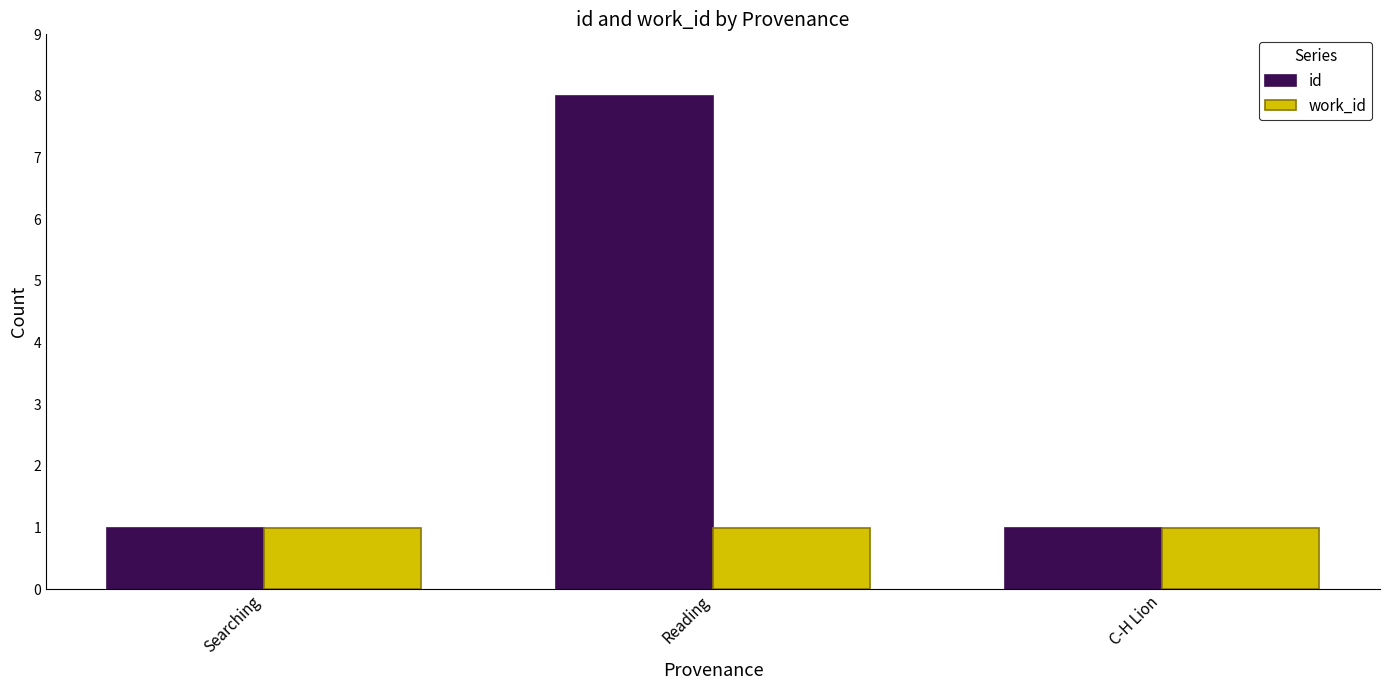

Reading left to right, transcribe all the data shown in this chart.

id: 1	8	1
work_id: 1	1	1